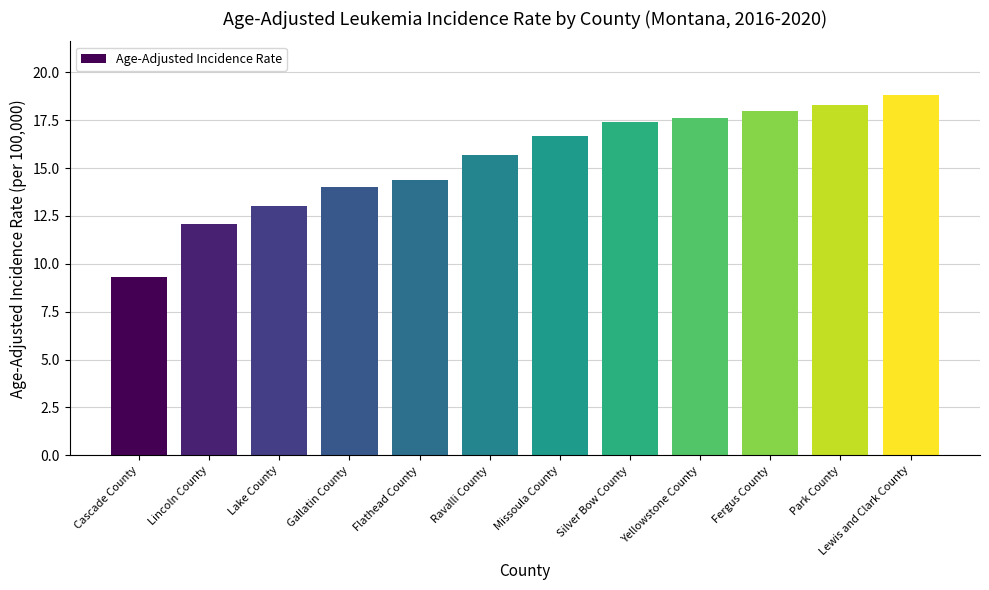

Where does the data first go above 16?

Missoula County